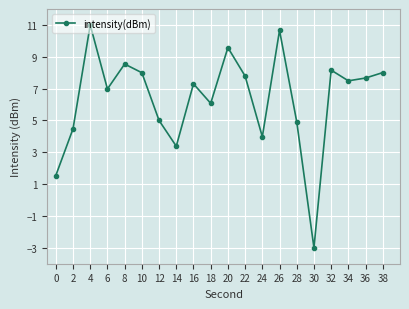

True or false: there are more than 1 points higher than both neighbors.

True